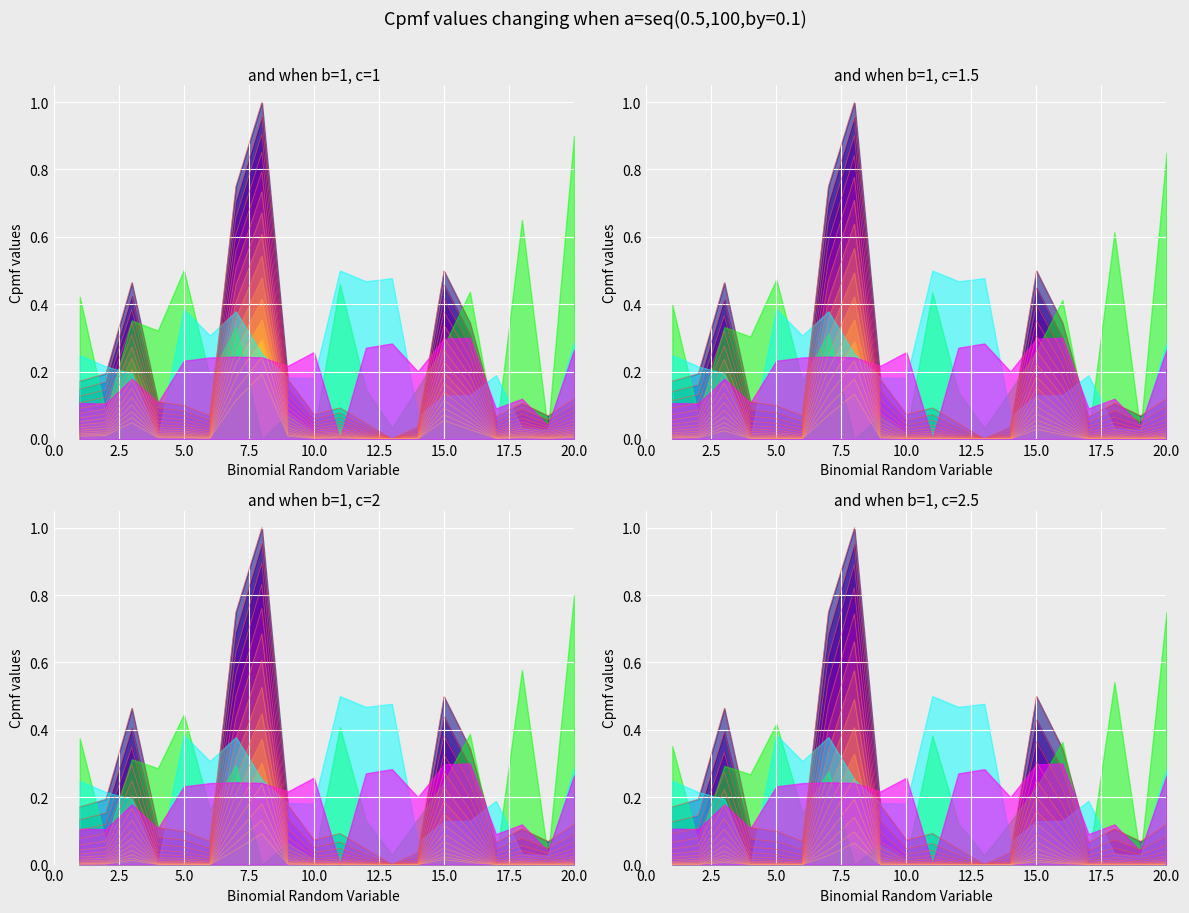

Reading left to right, what are all the values shown in this chart?

0.2	0.2	0.5	0.1	0.1	0.1	0.7	1.0	0.2	0.1	0.1	0.0	0.0	0.0	0.5	0.3	0.1	0.1	0.1	0.1